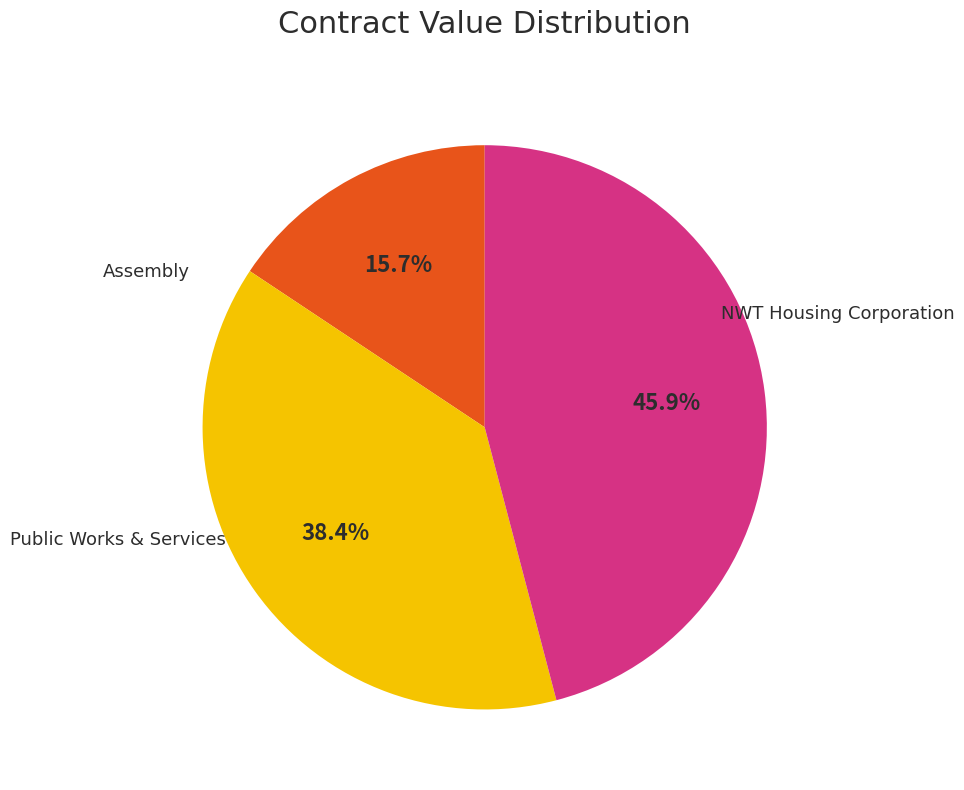

Is there a majority slice in this chart?

No